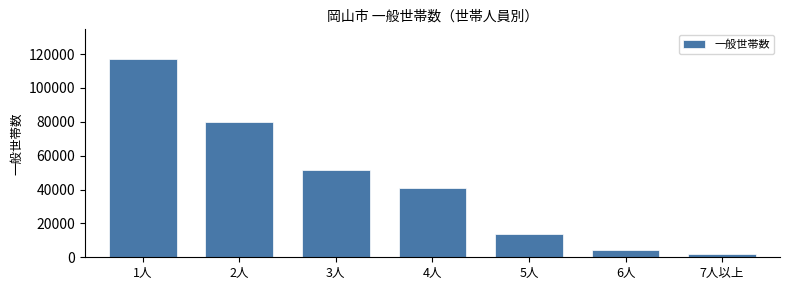

Reading left to right, list all the values displayed in this chart.

1人=117015	2人=79821	3人=51286	4人=40623	5人=13992	6人=4239	7人以上=1831